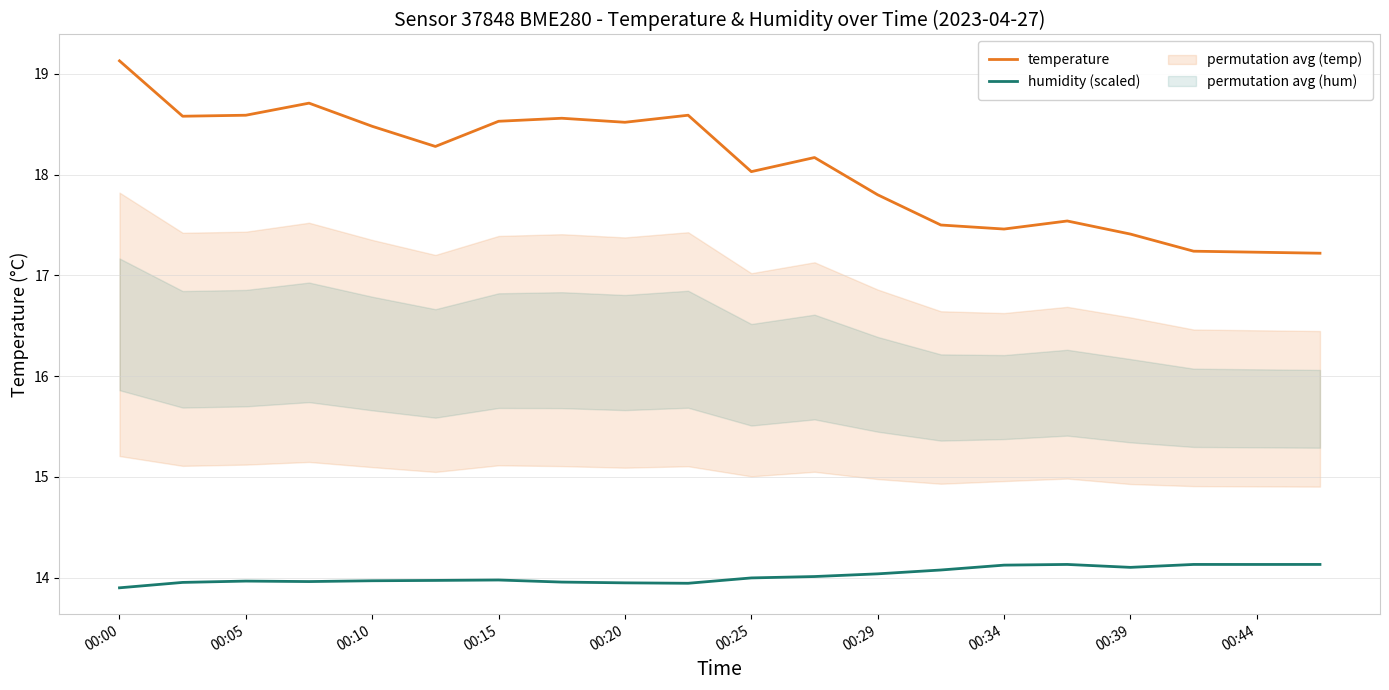

The value of temperature at 17 is 9.6. True or false?

False